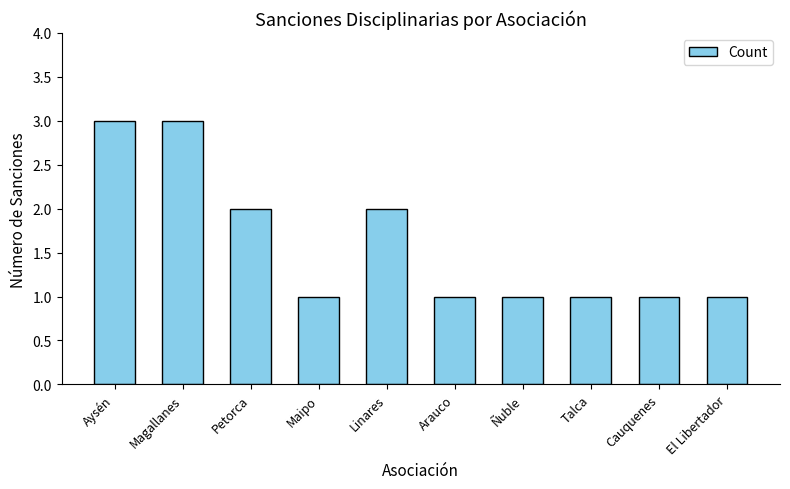

The value at Magallanes is 5. True or false?

False